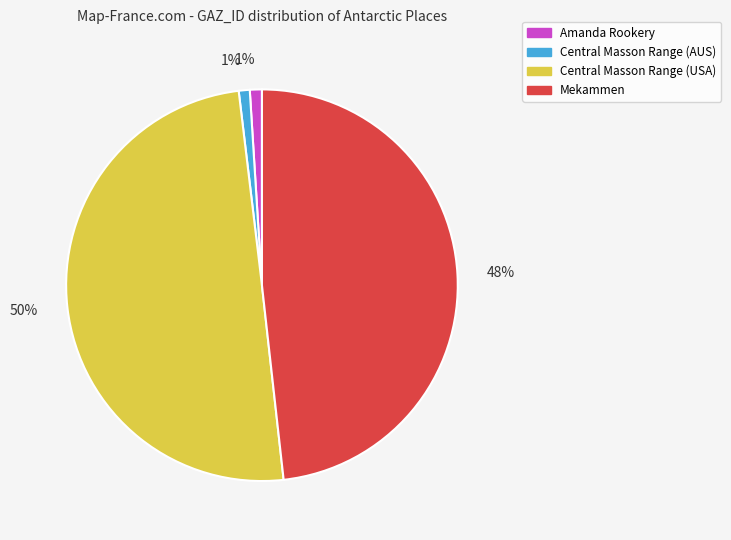

Combined, do Central Masson Range (USA) and Amanda Rookery account for over 50%?

Yes